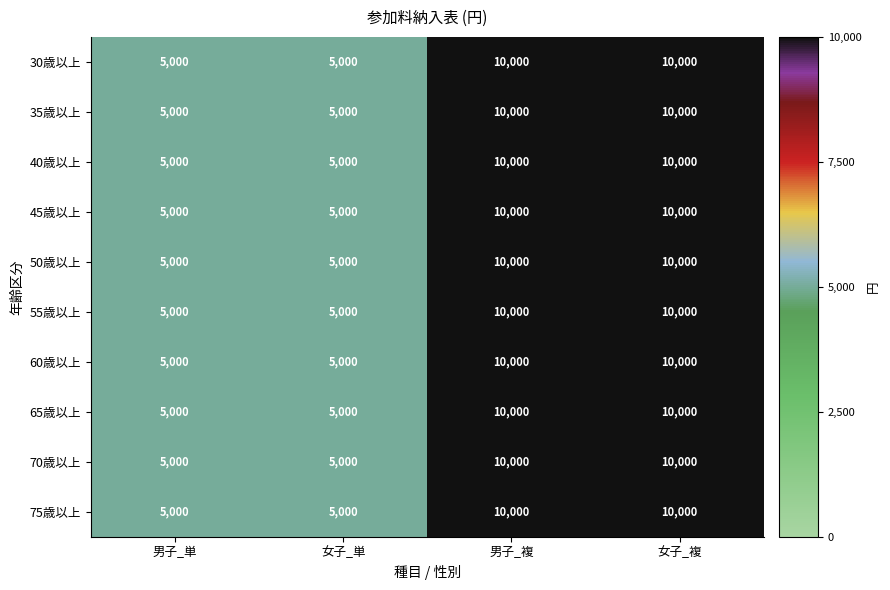

What is the sum of all 50歳以上 values?

30000